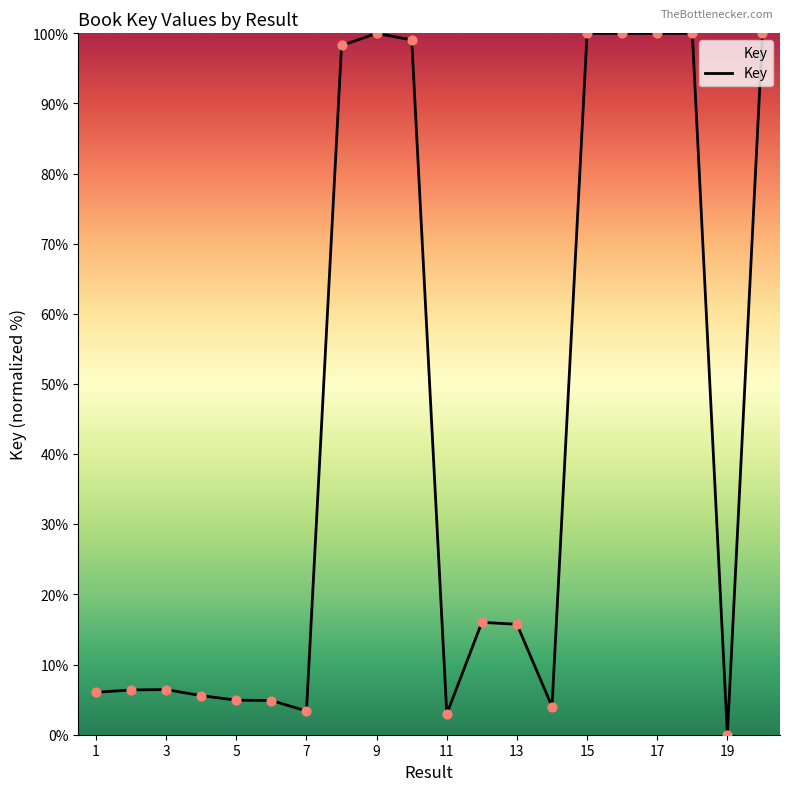

What is the difference between the maximum and minimum values?

100.0